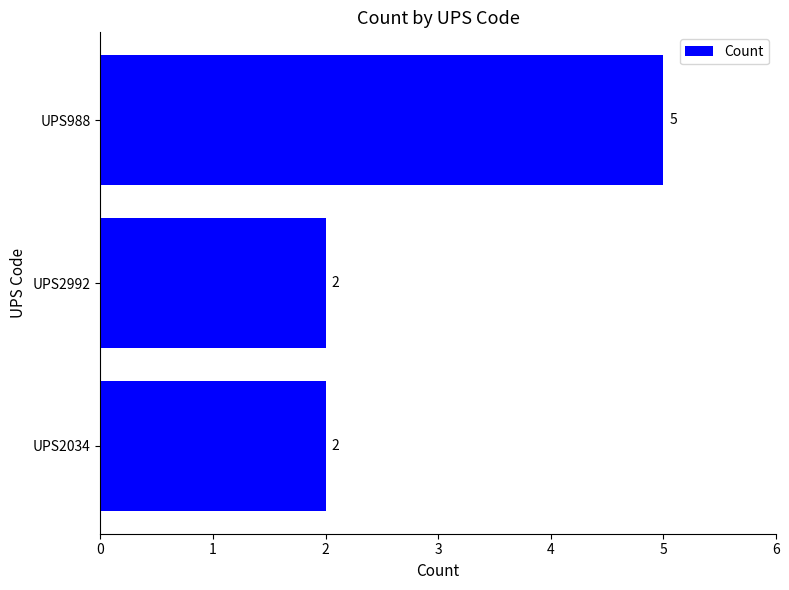

Are the bars grouped side by side (vs. stacked)?

No